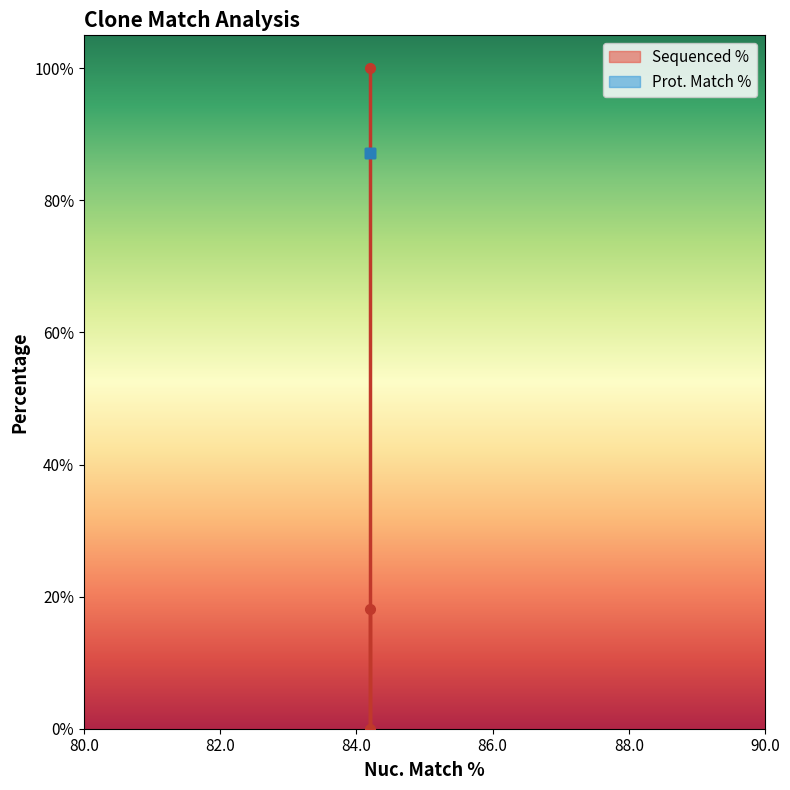

What is the value of the 1st point from the left?

100.0